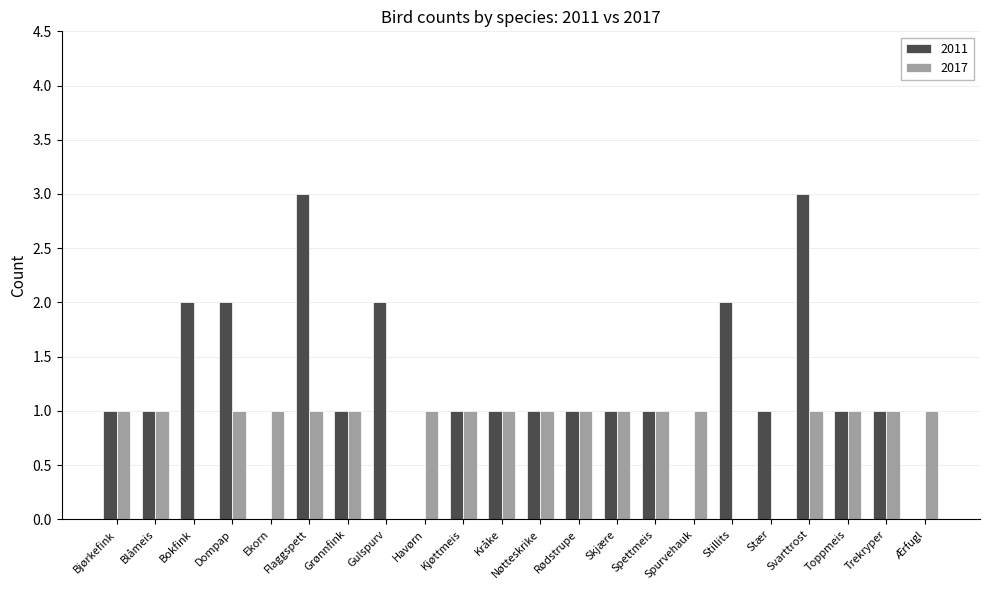

Read the 2011 value at Grønnfink.

1